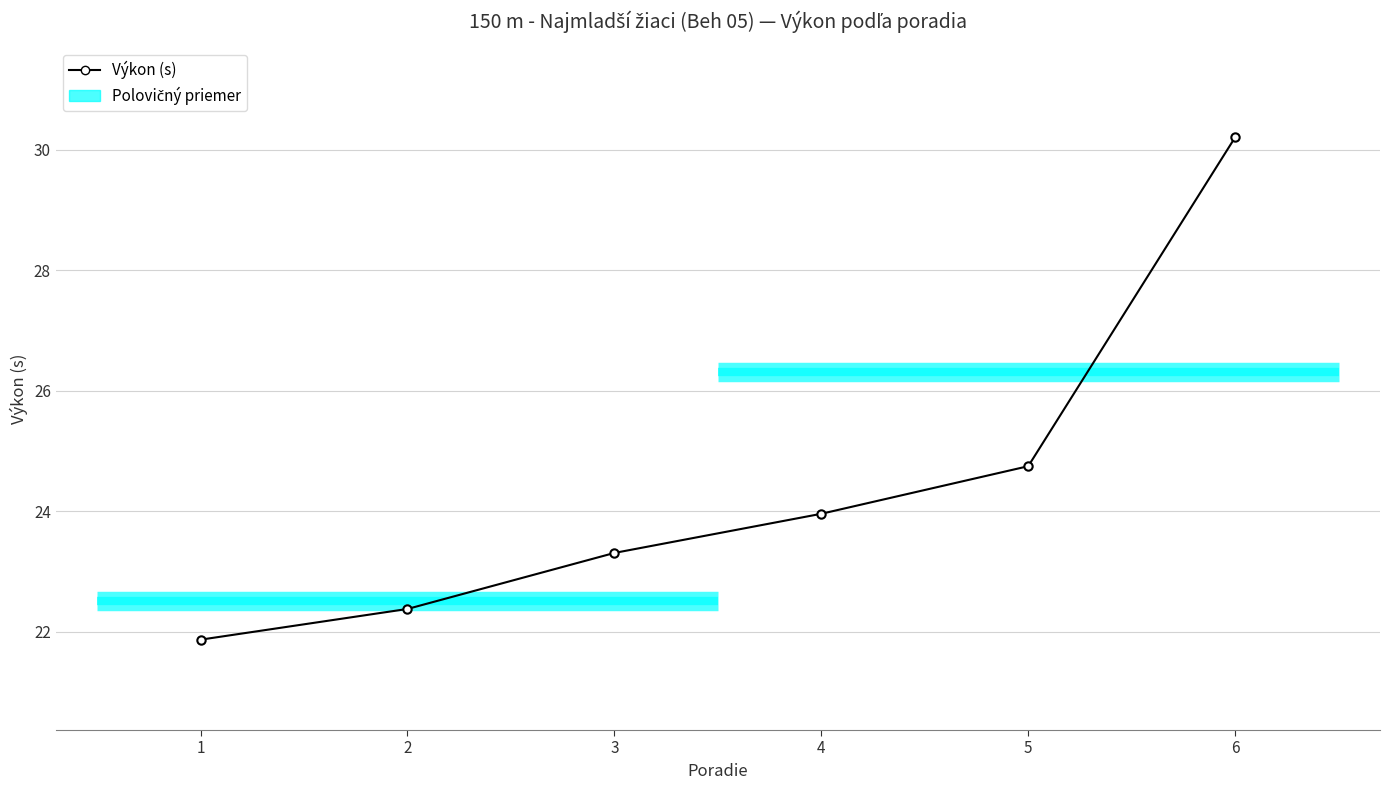

What is the difference between the second highest and second lowest values?

2.4